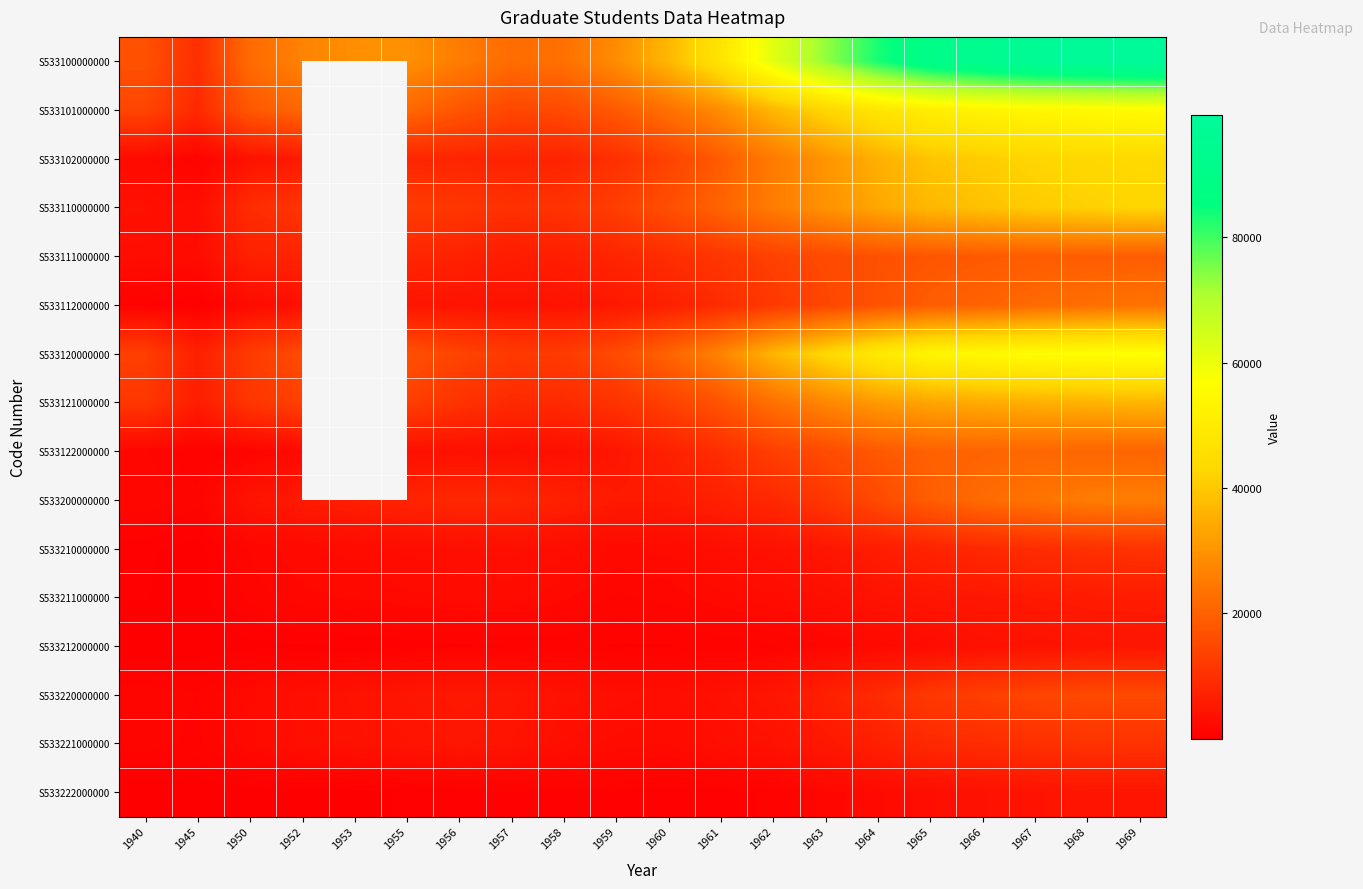

Rank the series at 1958 from highest to lowest value.

S533100000000, S533101000000, S533120000000, S533110000000, S533121000000, S533102000000, S533200000000, S533111000000, S533112000000, S533220000000, S533122000000, S533221000000, S533210000000, S533211000000, S533212000000, S533222000000